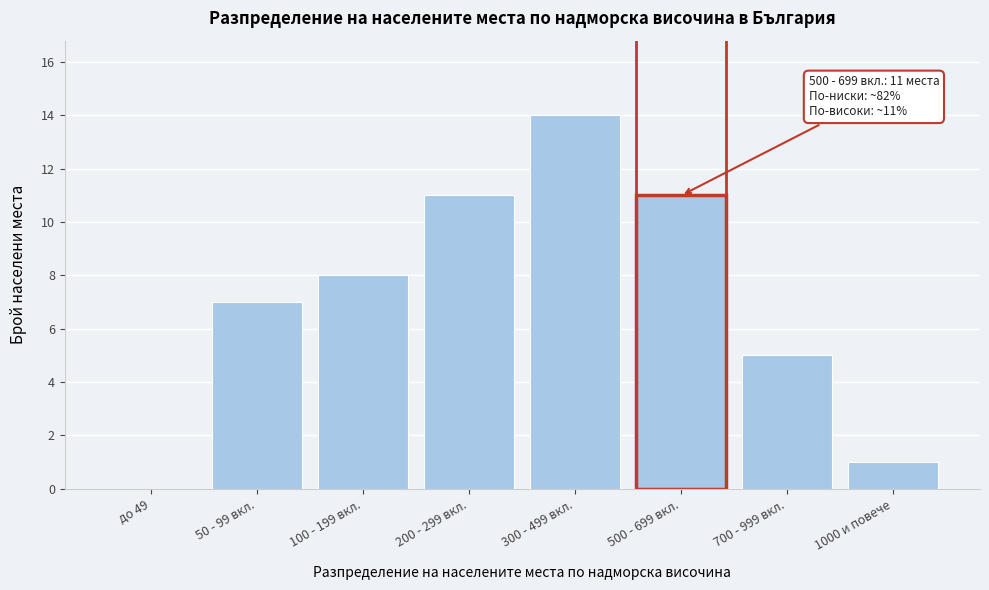

Reading right to left, extract all data points from this chart.

1000 и повече=1	700 - 999 вкл.=5	500 - 699 вкл.=11	300 - 499 вкл.=14	200 - 299 вкл.=11	100 - 199 вкл.=8	50 - 99 вкл.=7	до 49=0